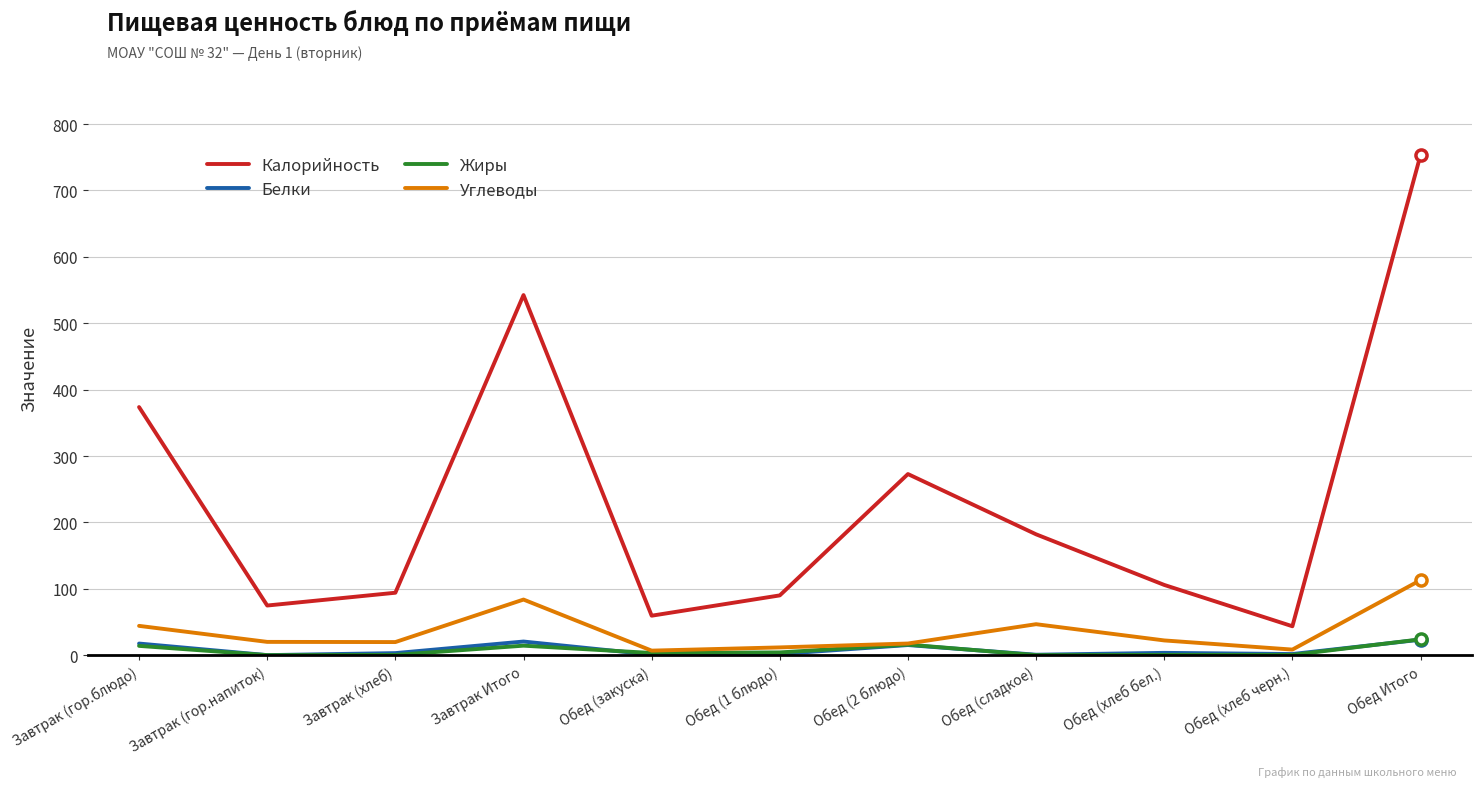

Which category has the highest value in the Калорийность series?

Обед Итого